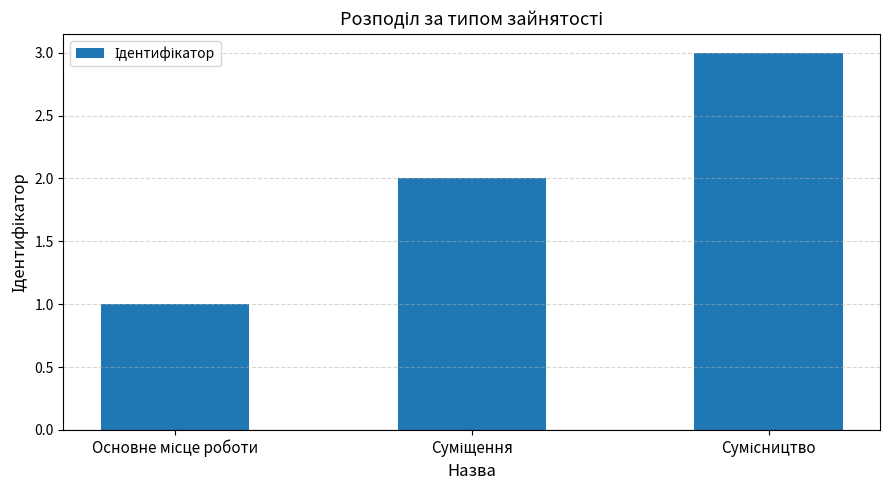

What is the sum of all values?

6